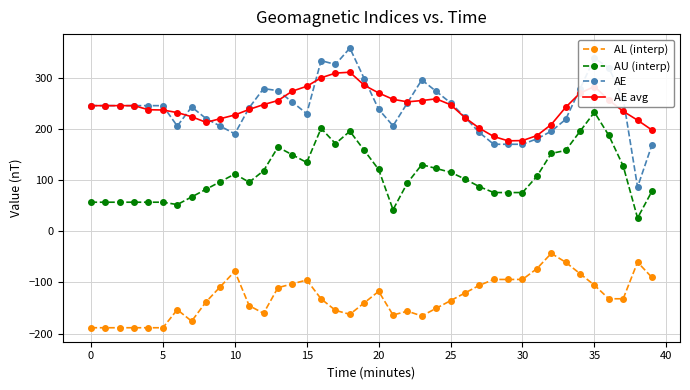

What is the minimum value for AE avg?

176.5